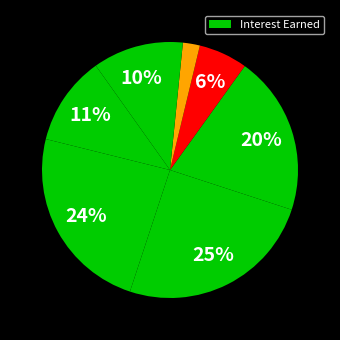

Count the number of slices in the pie.

8